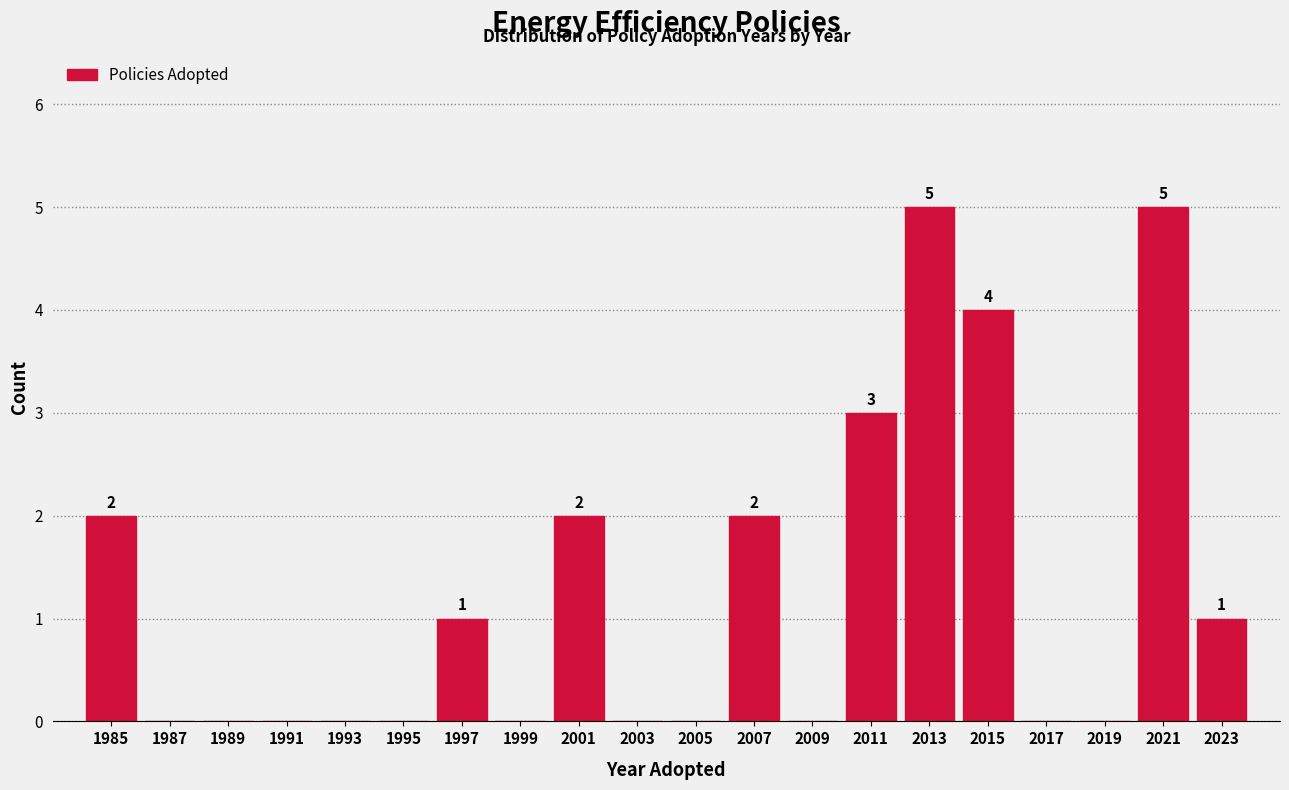

Reading left to right, transcribe all the data shown in this chart.

1985=2	1987=0	1989=0	1991=0	1993=0	1995=0	1997=1	1999=0	2001=2	2003=0	2005=0	2007=2	2009=0	2011=3	2013=5	2015=4	2017=0	2019=0	2021=5	2023=1